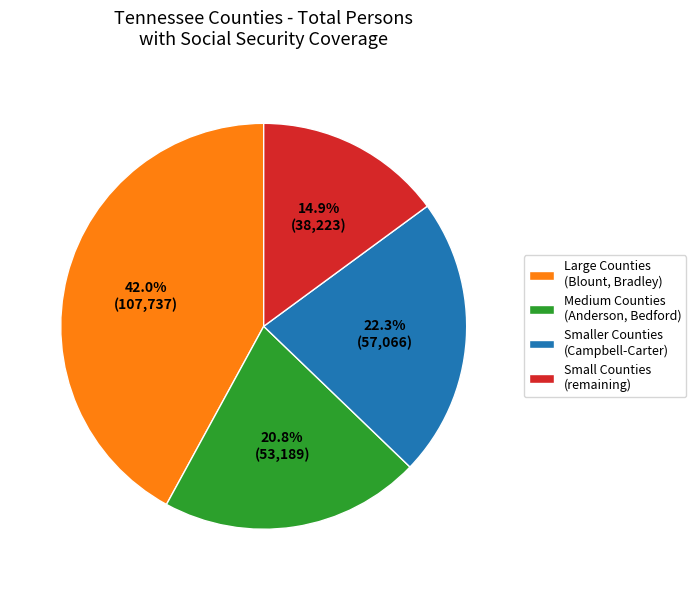

Which slice is the smallest?

Small Counties (remaining)